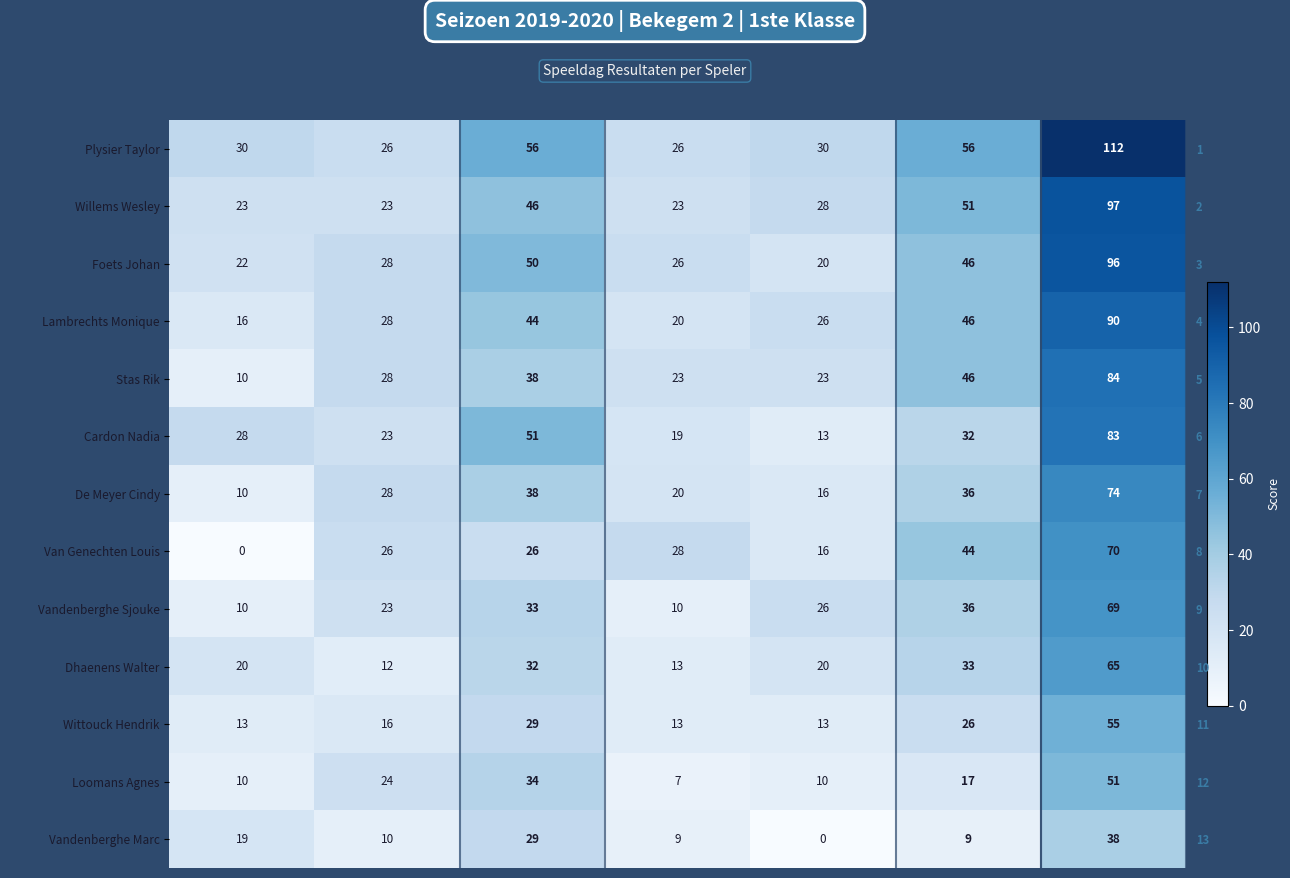

Which series has the widest spread of values?

Plysier Taylor